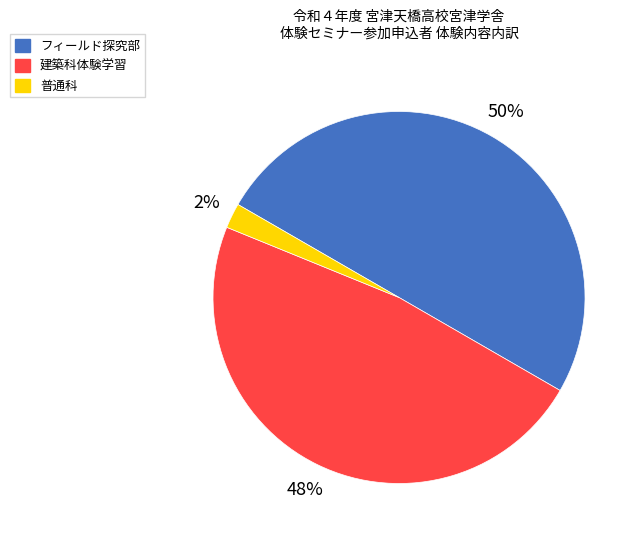

Which slice is the smallest?

普通科